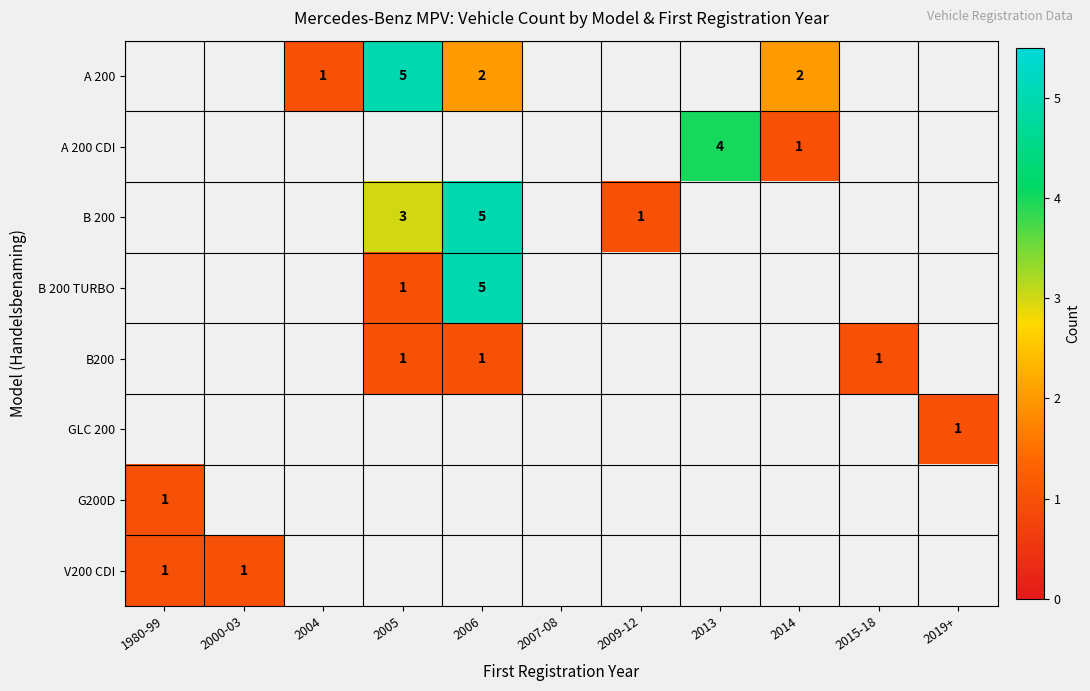

The B 200 series shows 3 at 2005. True or false?

True